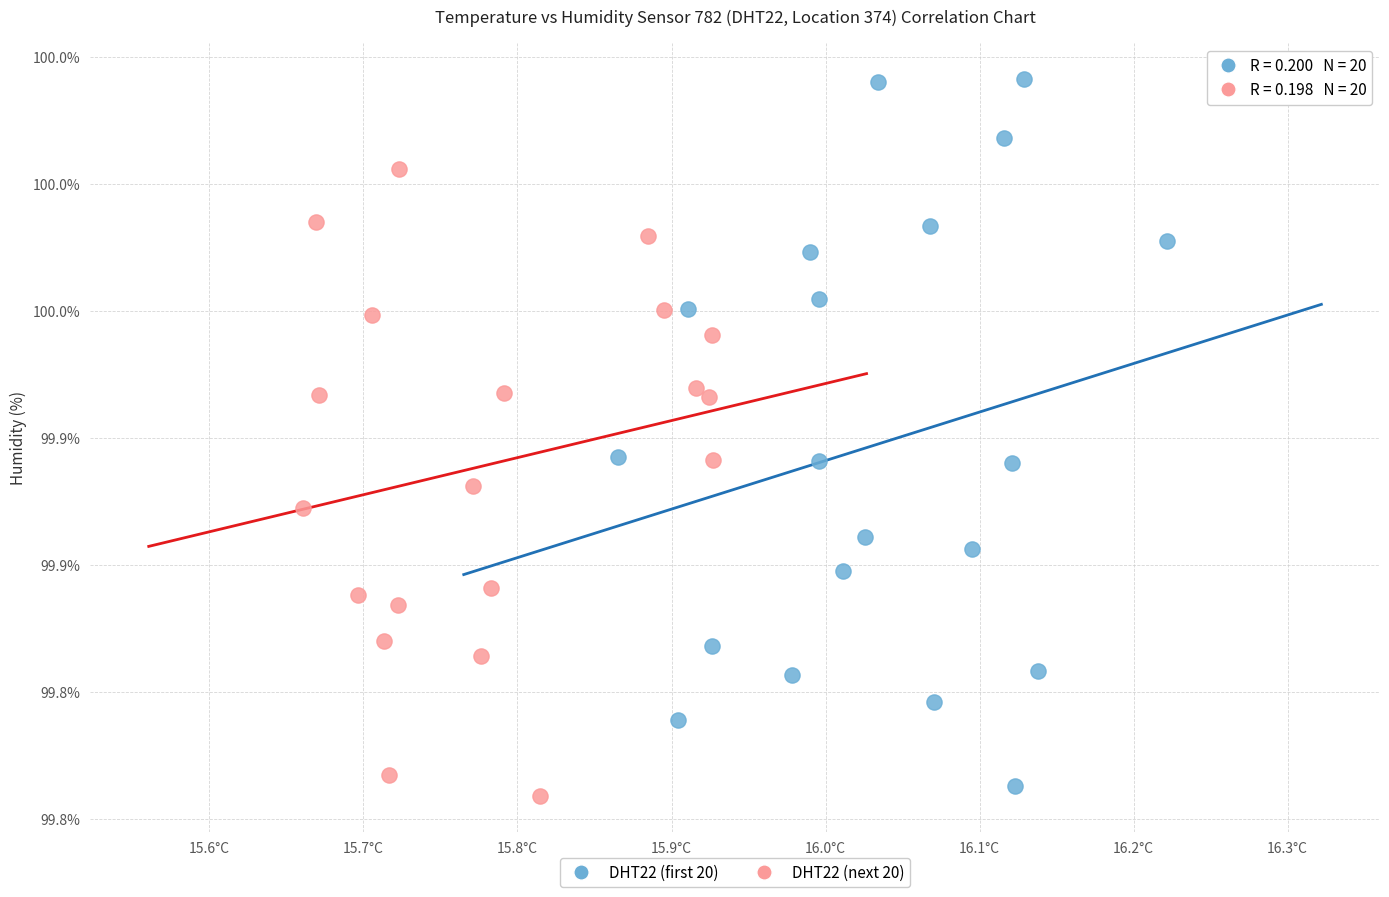

What are all the series names shown in the legend?

DHT22 (first 20), DHT22 (next 20)